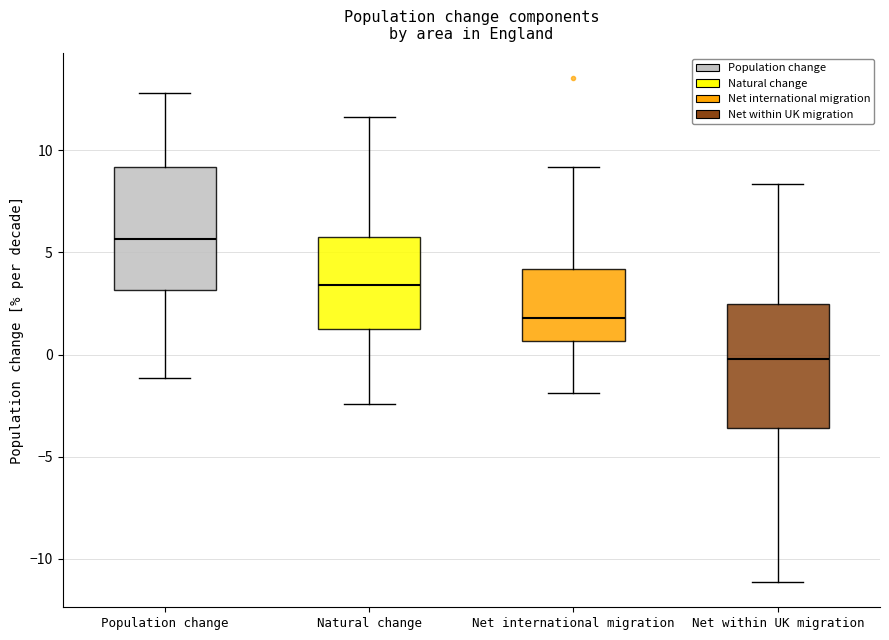

Reading left to right, read every box against the y-axis: the position of its median line, the range the box covers, and the ends of its whiskers. The values are not printed on the chart, so give them approximately, as read against the axis.

Population change: median 5.5, box 3.0 to 9.0, whiskers -1.0 to 13.0
Natural change: median 3.5, box 1.5 to 6.0, whiskers -2.5 to 11.5
Net international migration: median 2.0, box 0.5 to 4.0, whiskers -2.0 to 9.0
Net within UK migration: median 0.0, box -3.5 to 2.5, whiskers -11.0 to 8.5